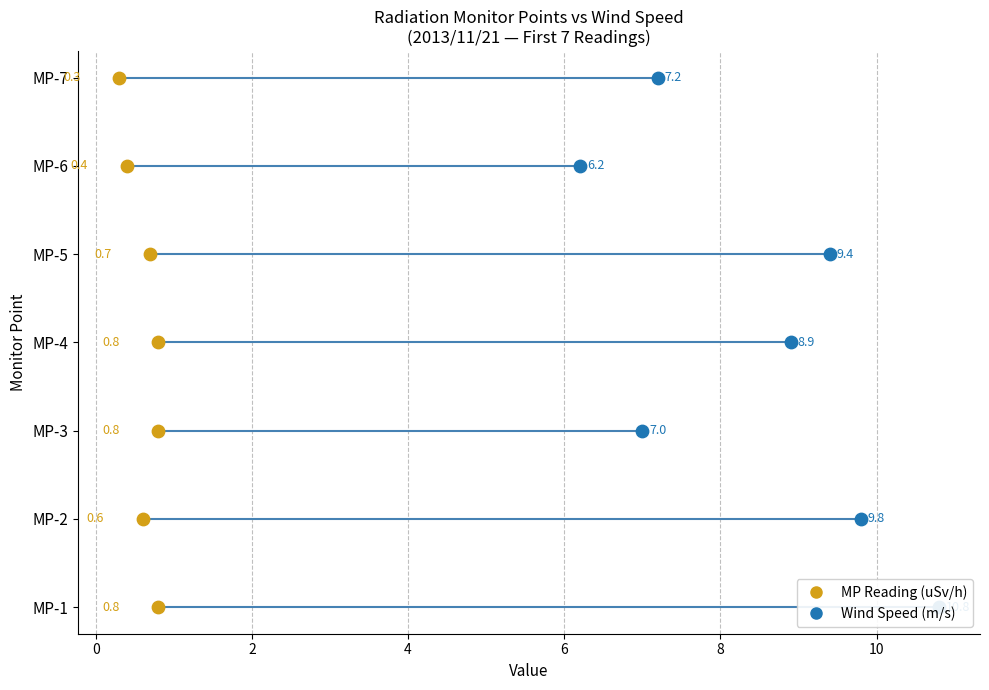

What are all the series names shown in the legend?

MP Reading (uSv/h), Wind Speed (m/s)